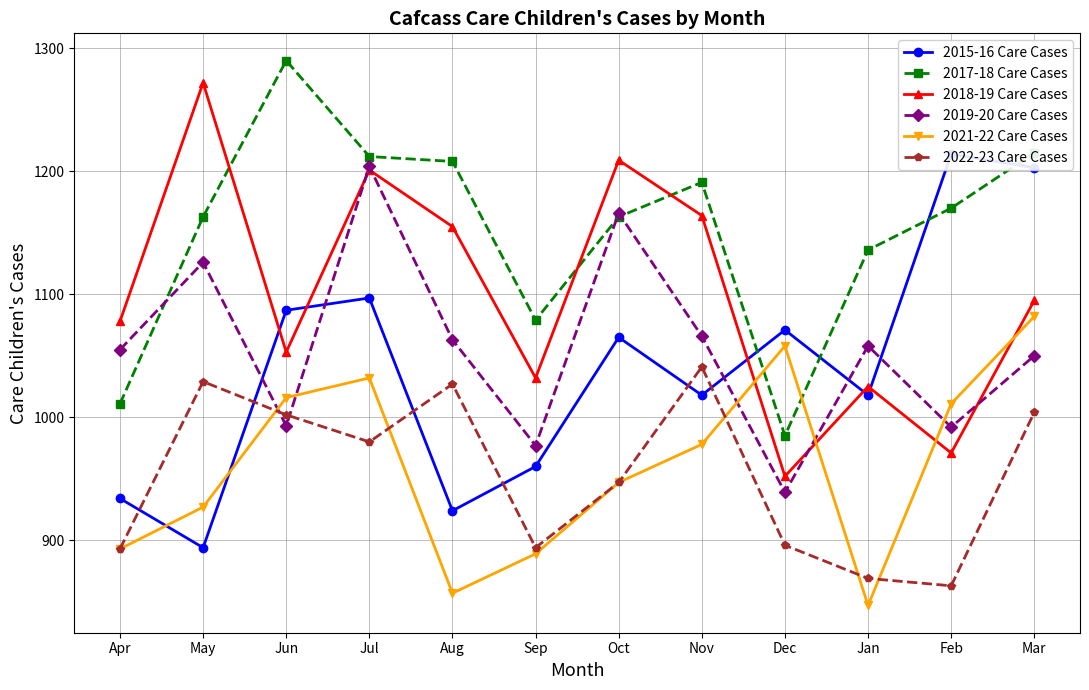

Rank the series by their maximum value, from lowest to highest.

2022-23 Care Cases, 2021-22 Care Cases, 2019-20 Care Cases, 2015-16 Care Cases, 2018-19 Care Cases, 2017-18 Care Cases